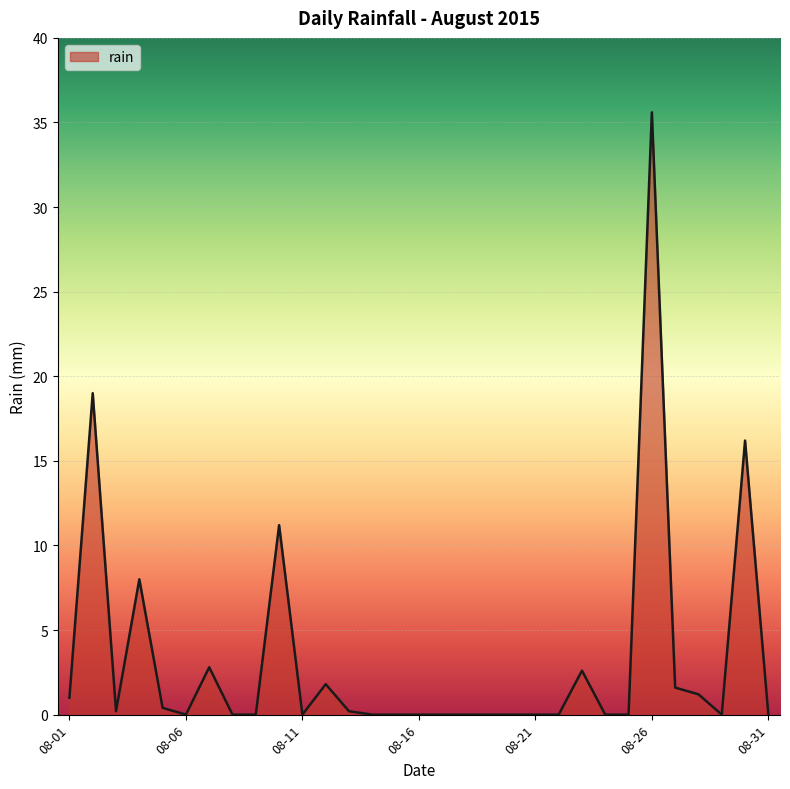

What is the maximum value shown in the chart?

35.6